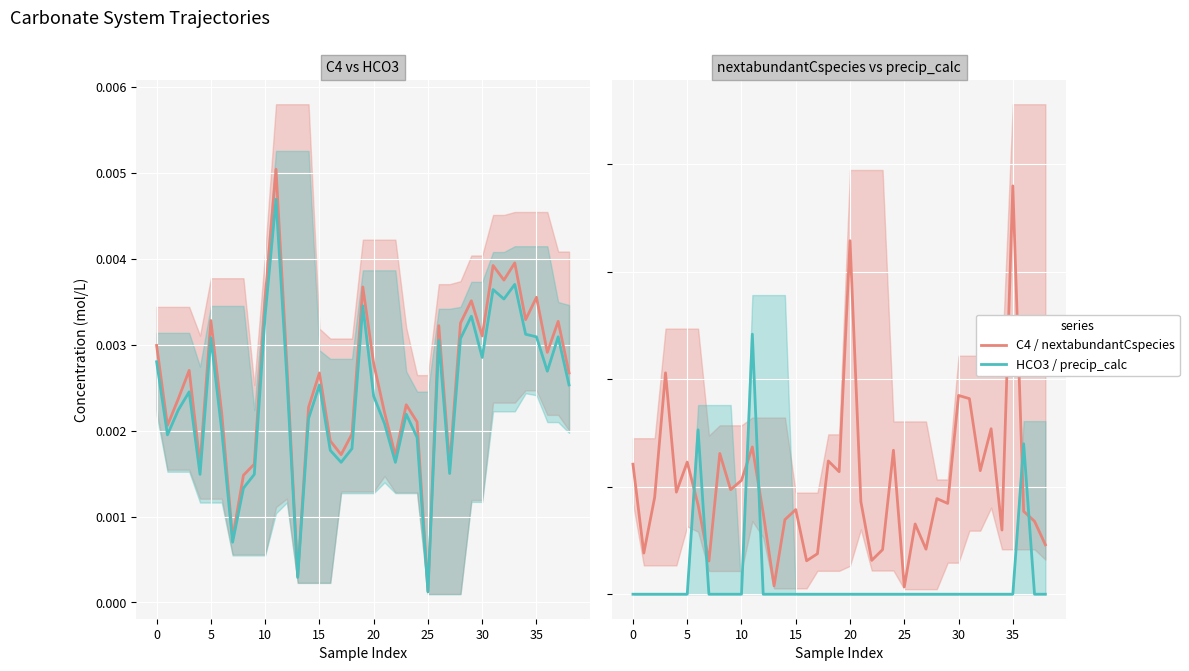

What is the label of the 39th point from the left?

38